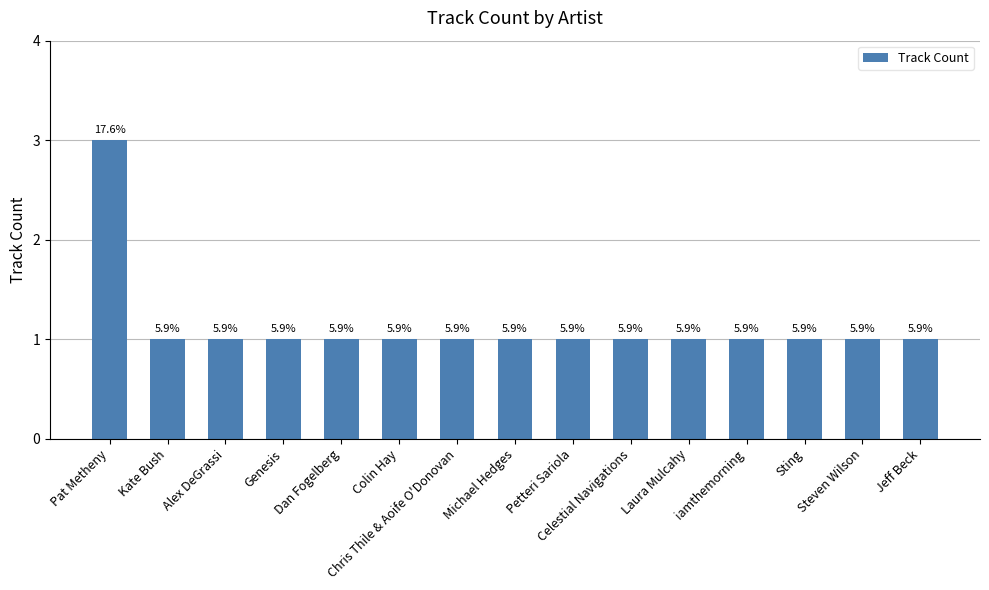

True or false: the data shows 0 at Alex DeGrassi.

False